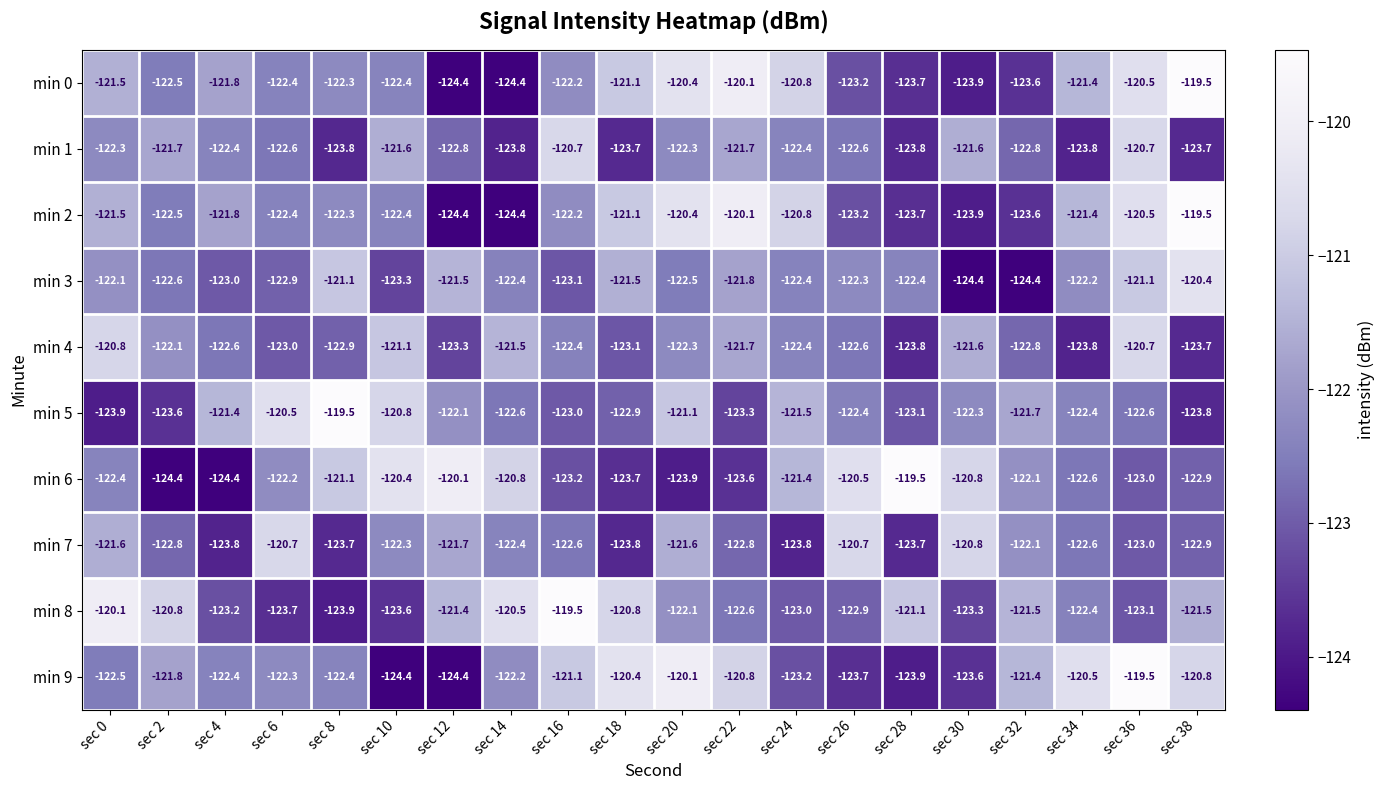

What is the greatest value displayed?

-119.5